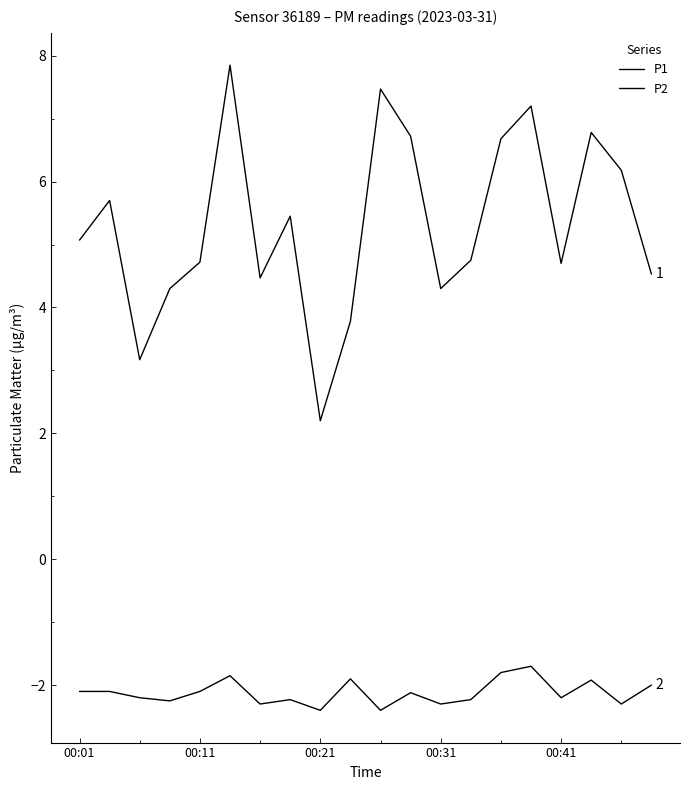

How many lines are shown in the chart?

2